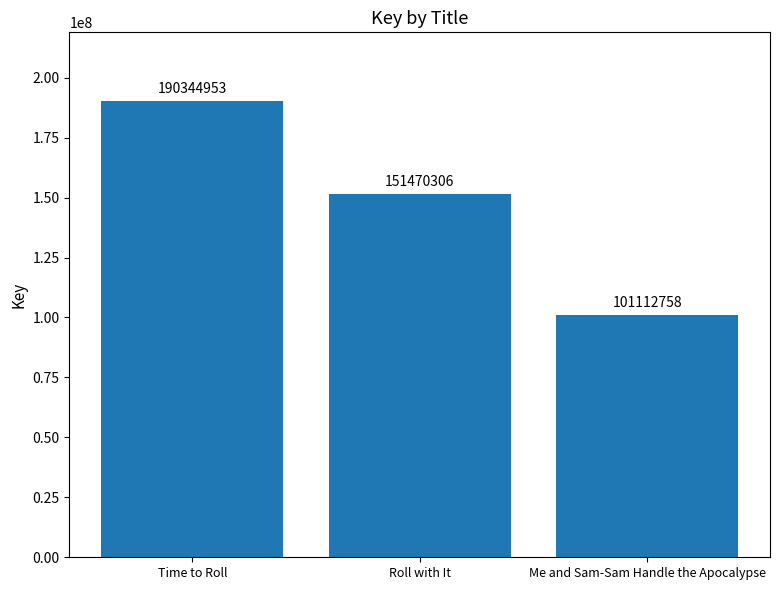

Approximately how many times larger is the value at Me and Sam-Sam Handle the Apocalypse compared to Roll with It?

0.7